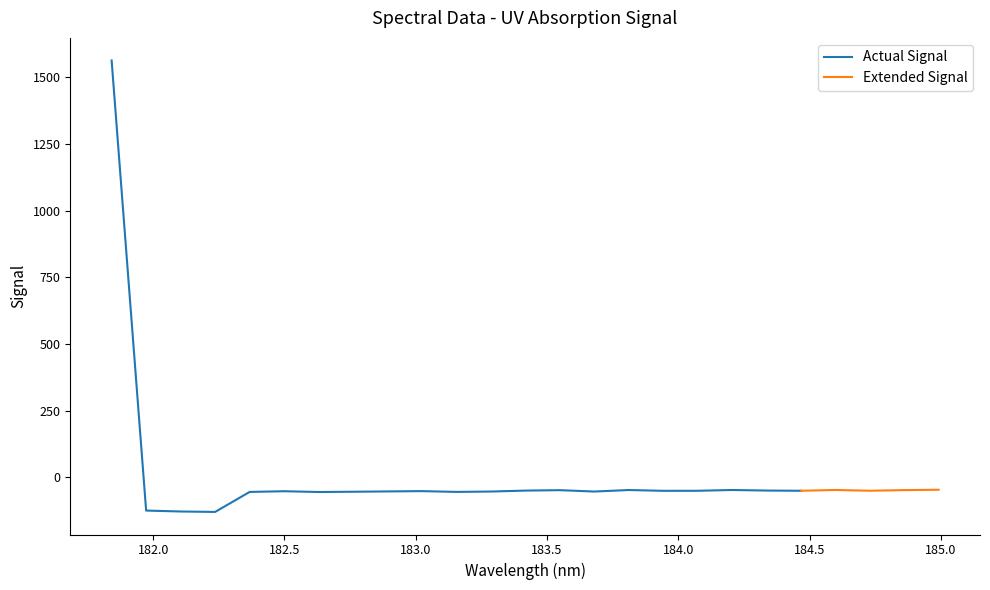

Rank the categories by value from highest to lowest.

181.8418, 184.9911297472, 184.5979655002, 184.2046578328, 183.811206745, 184.8600909338, 183.5488263418, 184.3357763242, 183.4176122368, 184.7290361848, 184.46687888, 184.0735234058, 183.9423730432, 183.0238743082, 182.498667305, 182.8925964608, 183.6800245112, 183.2863821962, 182.7613026778, 183.15513622, 182.3673257152, 182.6299929592, 181.9732053322, 182.1045947288, 182.2359681898